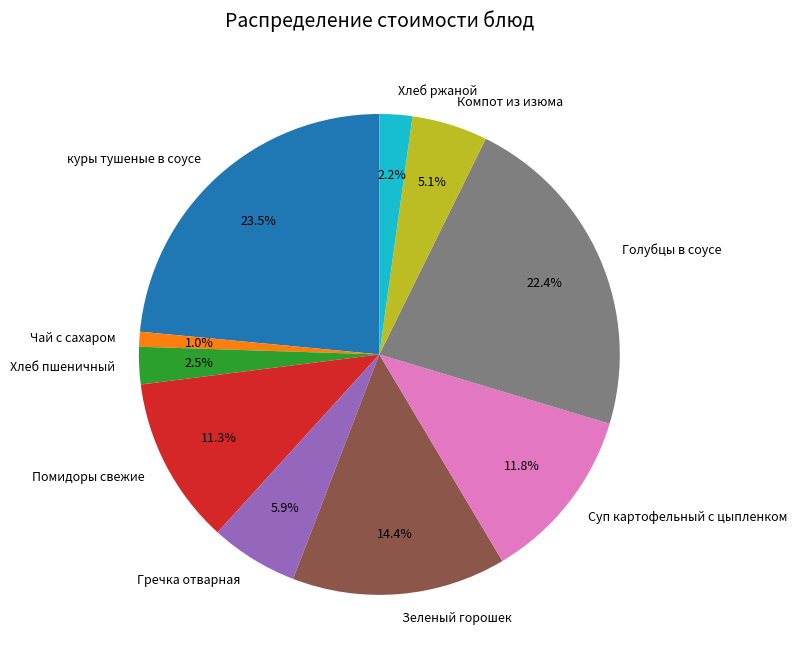

Between Суп картофельный с цыпленком and Гречка отварная, which is larger?

Суп картофельный с цыпленком